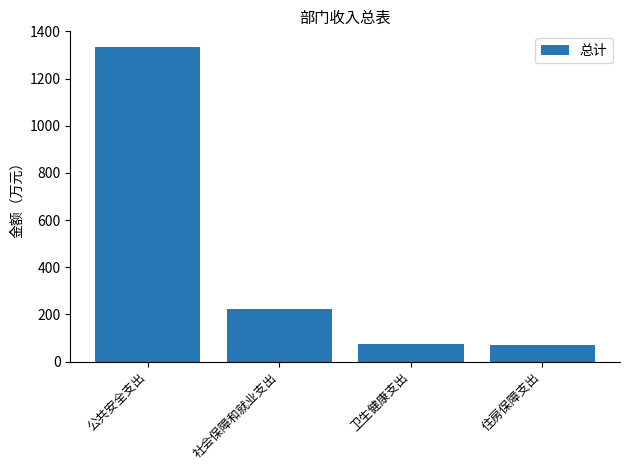

What is the difference between the second highest and minimum values?

150.3